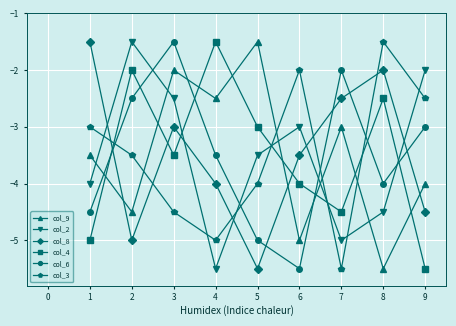

Reading right to left, list all the values displayed in this chart.

col_9: -4.0	-5.5	-3.0	-5.0	-1.5	-2.5	-2.0	-4.5	-3.5
col_2: -2.0	-4.5	-5.0	-3.0	-3.5	-5.5	-2.5	-1.5	-4.0
col_8: -4.5	-2.0	-2.5	-3.5	-5.5	-4.0	-3.0	-5.0	-1.5
col_4: -5.5	-2.5	-4.5	-4.0	-3.0	-1.5	-3.5	-2.0	-5.0
col_6: -3.0	-4.0	-2.0	-5.5	-5.0	-3.5	-1.5	-2.5	-4.5
col_3: -2.5	-1.5	-5.5	-2.0	-4.0	-5.0	-4.5	-3.5	-3.0